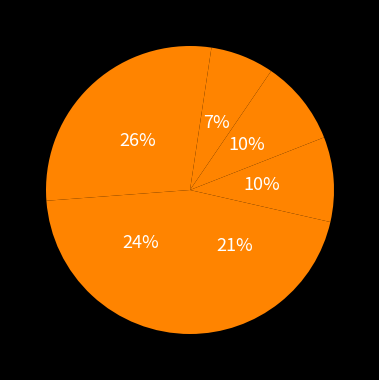

To the nearest percent, what is the average slice percentage?

14%